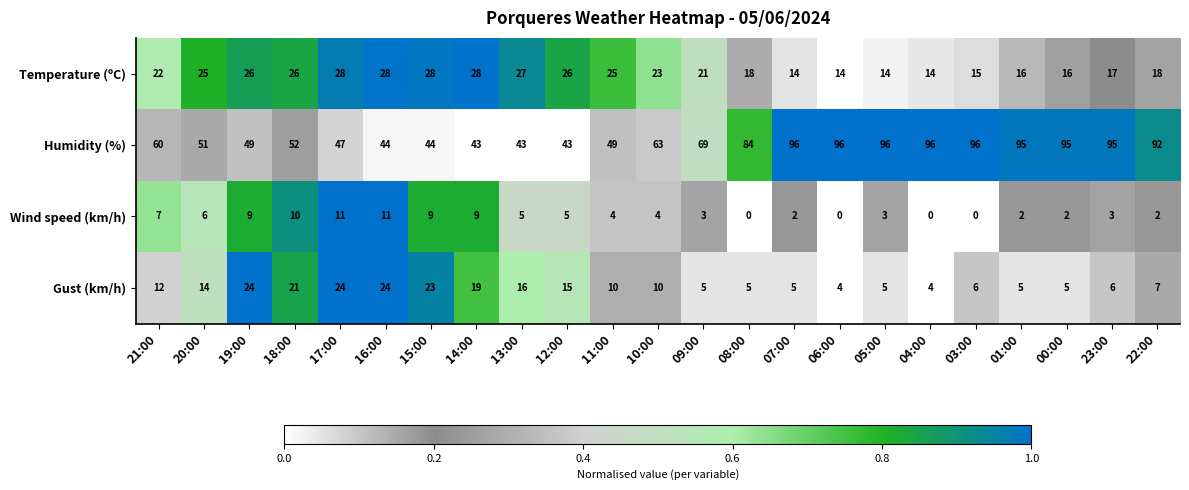

Rank the series by their maximum value, from lowest to highest.

Wind speed (km/h), Gust (km/h), Temperature (ºC), Humidity (%)